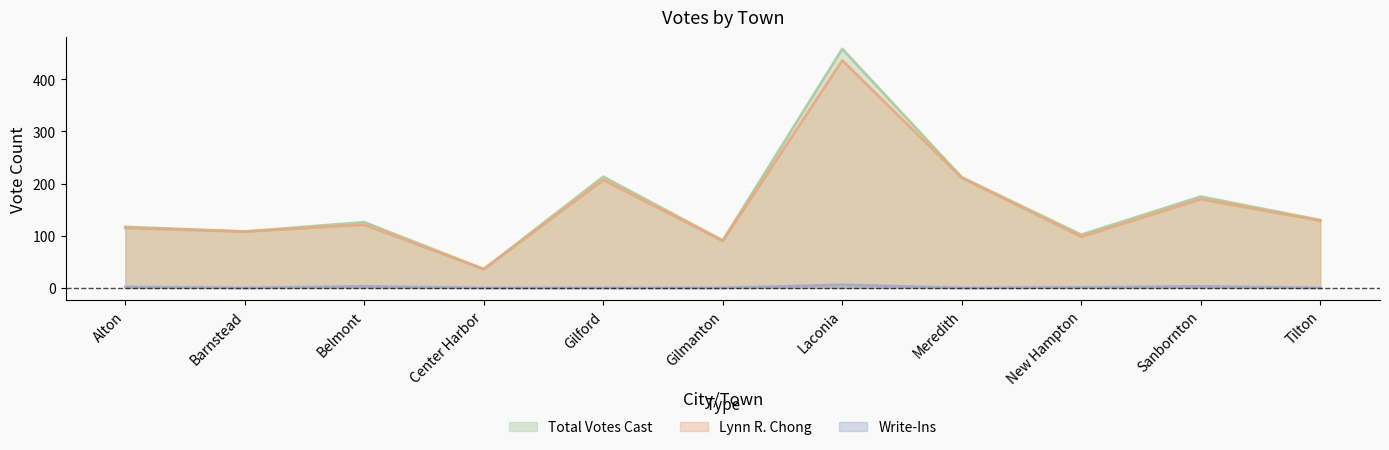

Which series has the widest spread of values?

Total Votes Cast